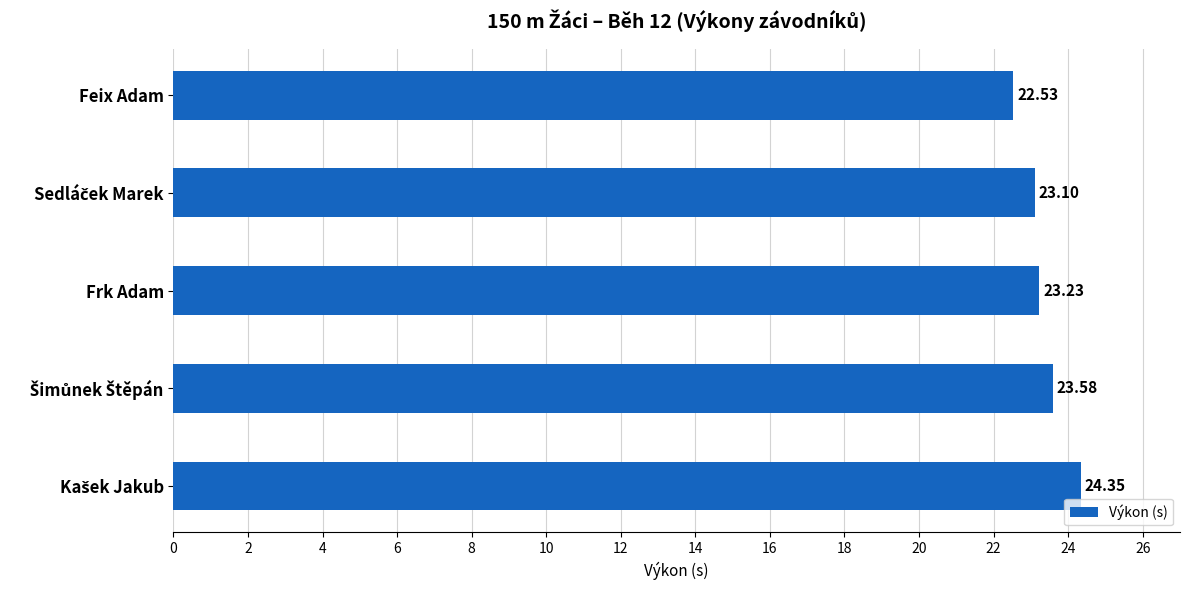

Which label corresponds to the smallest value in the chart?

Feix Adam